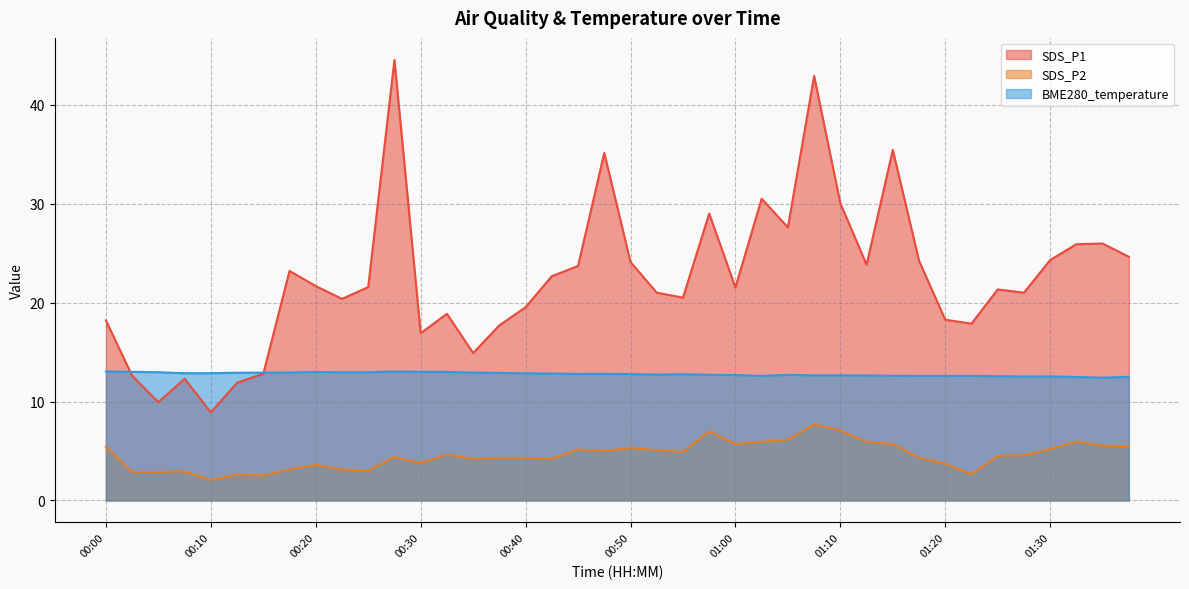

Where is the first local minimum for SDS_P1?

00:05